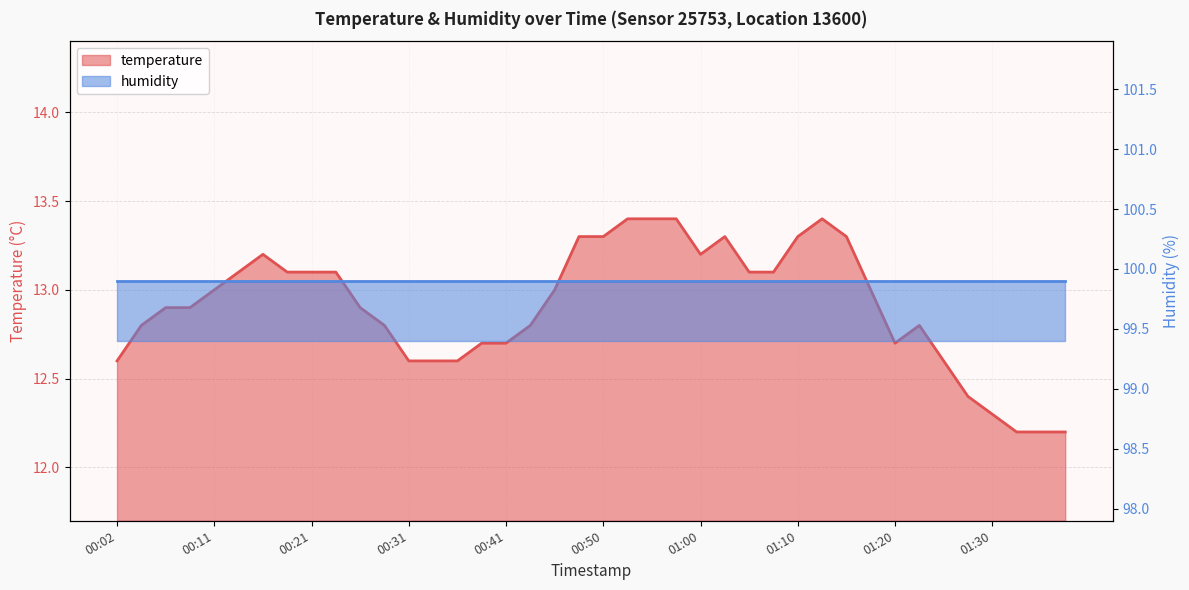

Does the chart display data point markers on the line(s)?

No